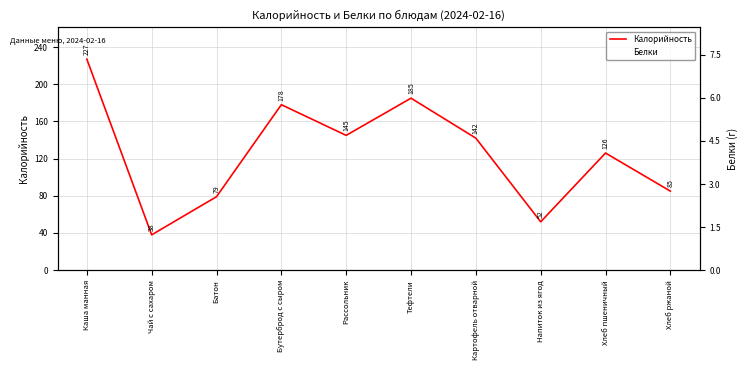

How many values in the Калорийность series exceed 142?

4